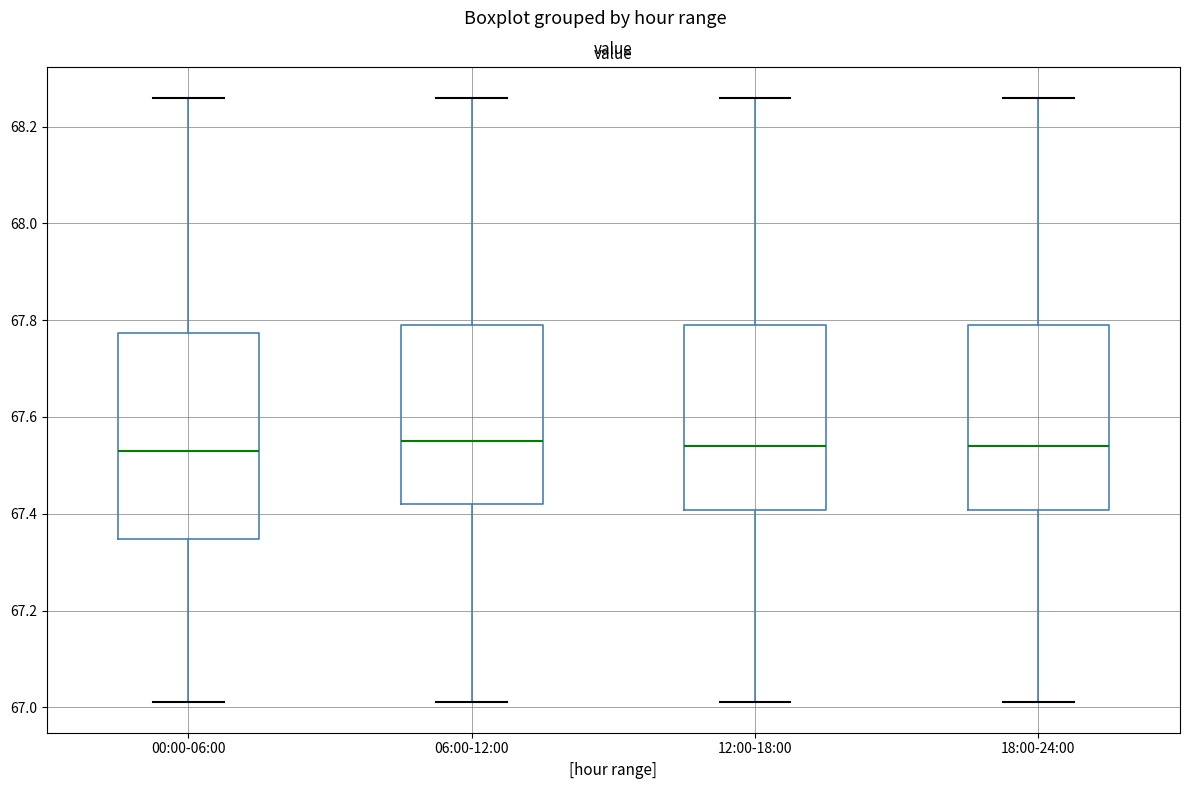

Where does the upper whisker of the box for 12:00-18:00 end on the y-axis? The values are not printed on the chart, so give them approximately, as read against the axis.

68.26